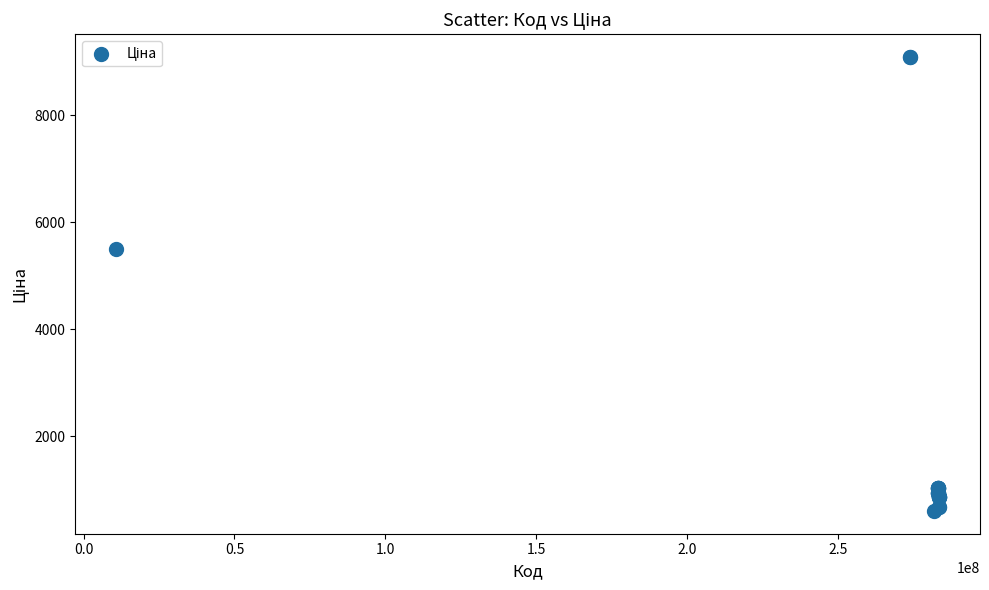

What Y value in the scatter plot is closest to 4844?

5497.3